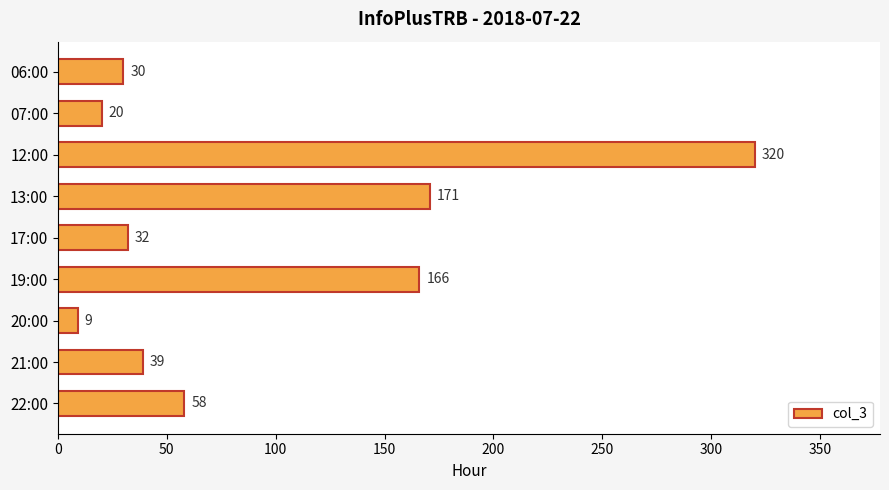

Rank the categories by value from lowest to highest.

20:00, 07:00, 06:00, 17:00, 21:00, 22:00, 19:00, 13:00, 12:00